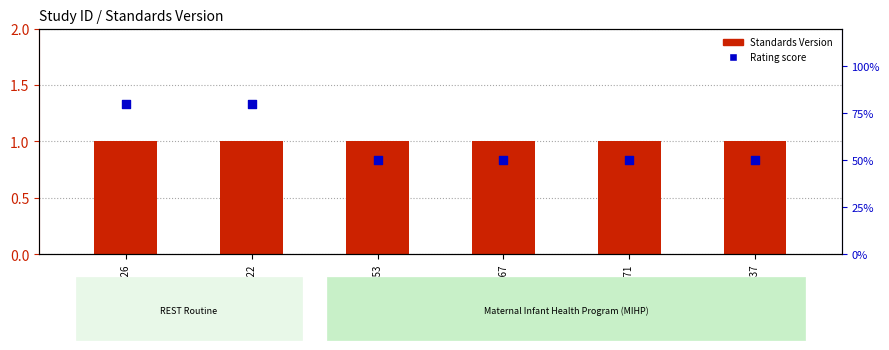

Which series has the largest total across all categories?

Standards Version